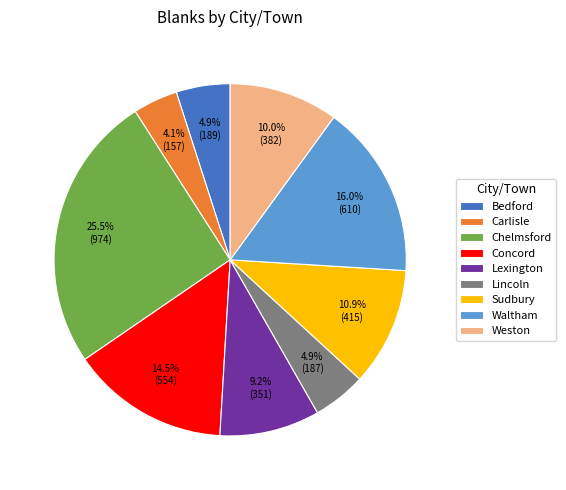

The Sudbury slice represents 1% of the pie. True or false?

False